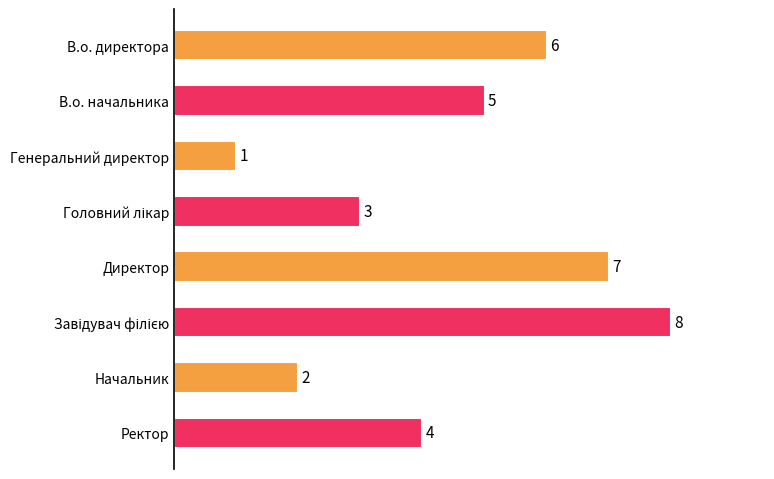

What is the difference between the second highest and minimum values?

6